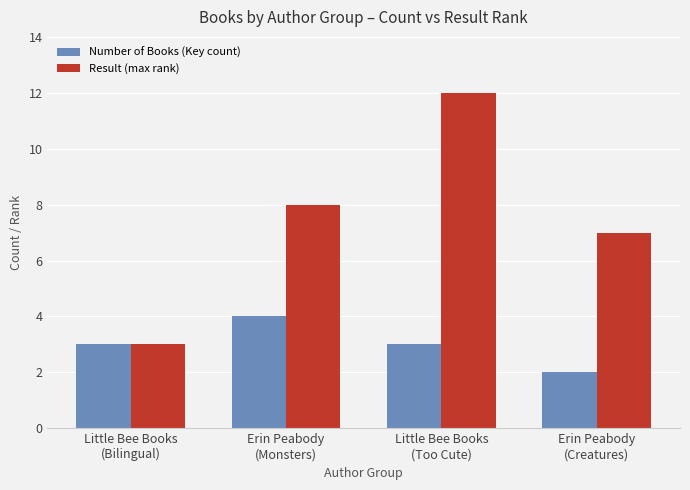

Does the chart contain stacked bars?

No